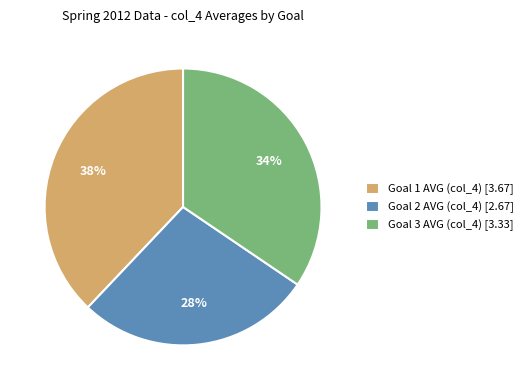

Do Goal 2 AVG (col_4) [2.67] and Goal 3 AVG (col_4) [3.33] together represent more than half of the pie?

Yes